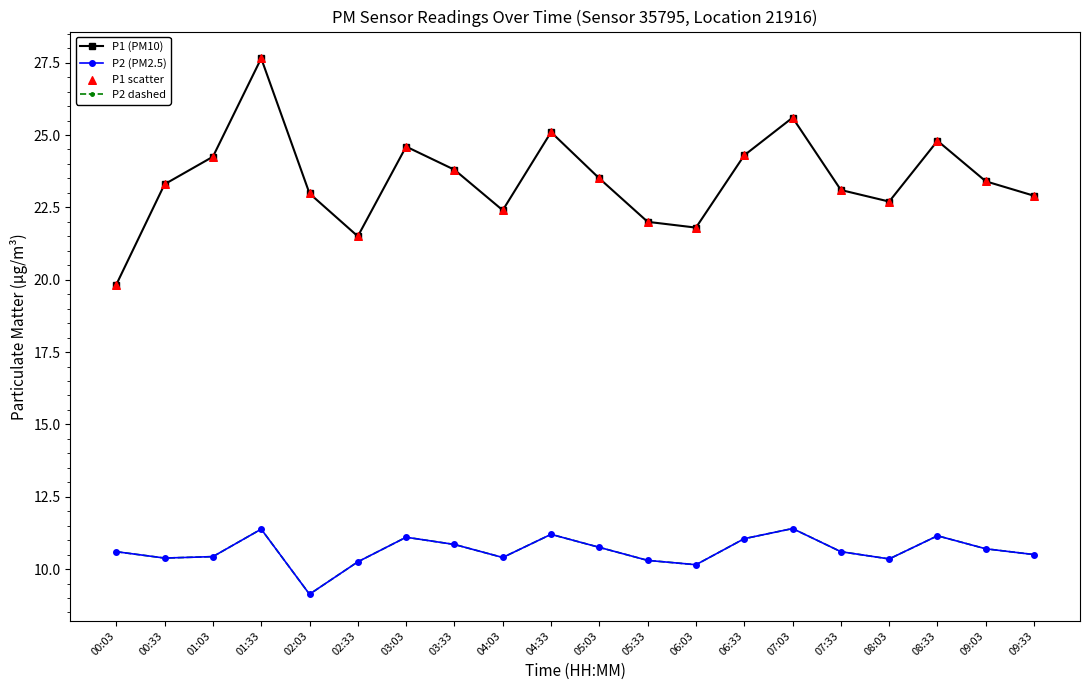

What are all the series names shown in the legend?

P1 (PM10), P2 (PM2.5), P2 dashed, P1 scatter